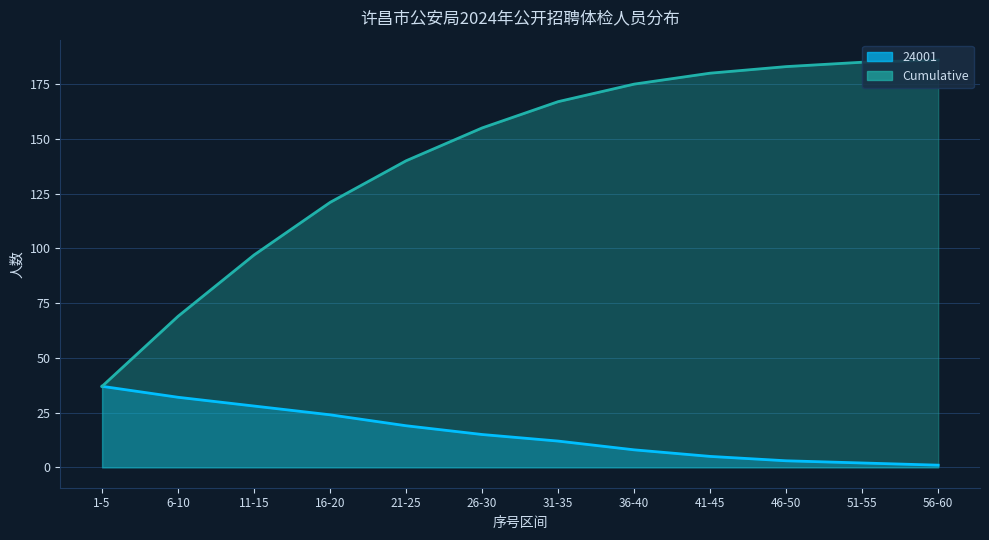

Rank the series by their maximum value, from highest to lowest.

Cumulative, 24001